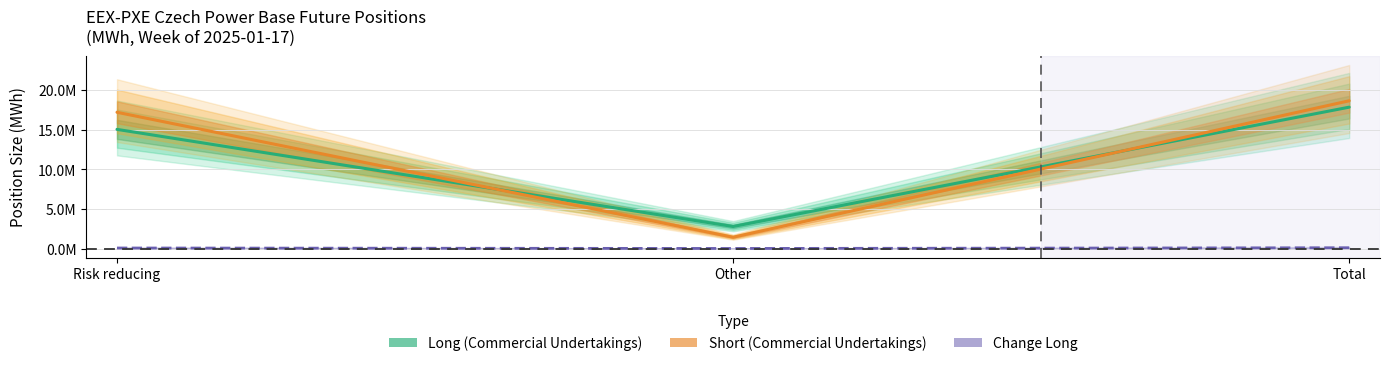

Count the number of data series in this chart.

3